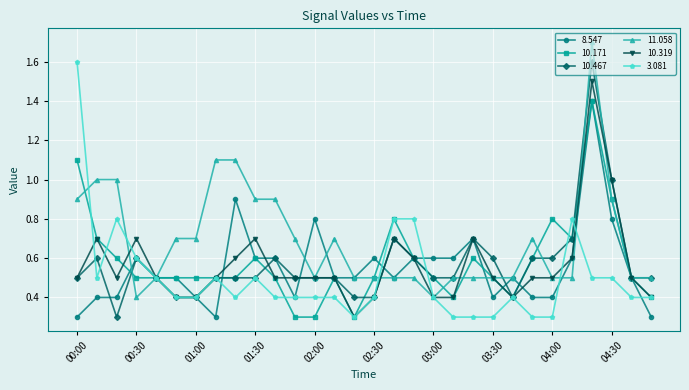

Which series has the largest total across all categories?

11.058